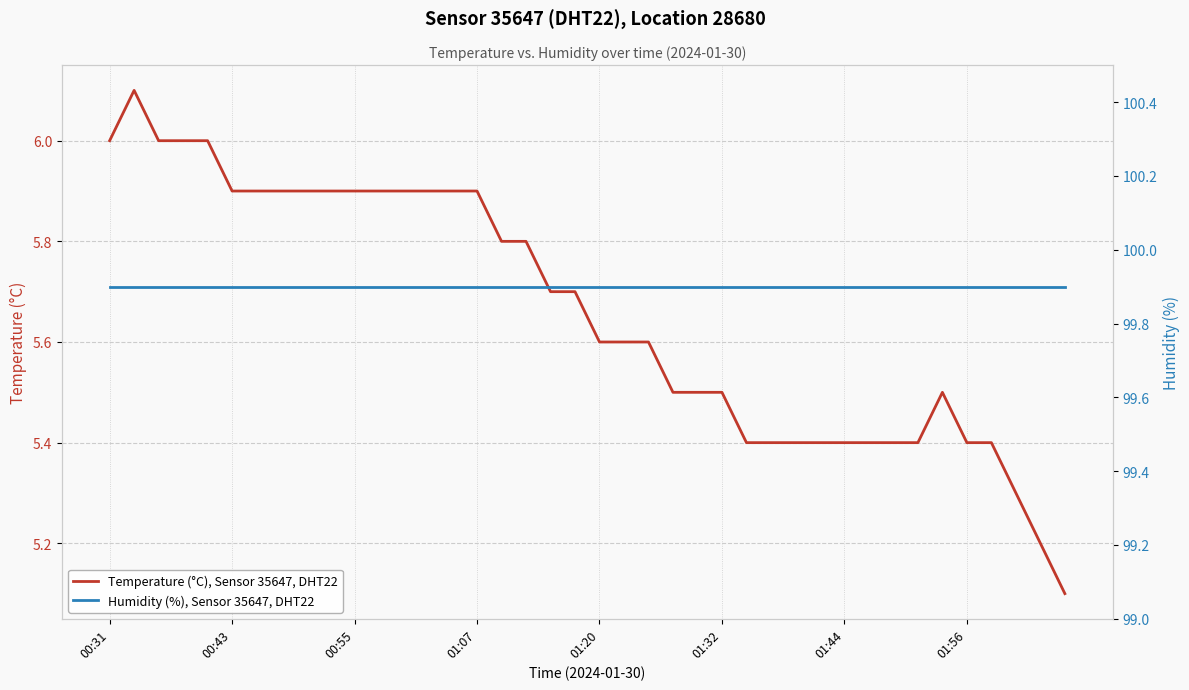

The value of Temperature (°C), Sensor 35647, DHT22 at 00:43 is 9.5. True or false?

False